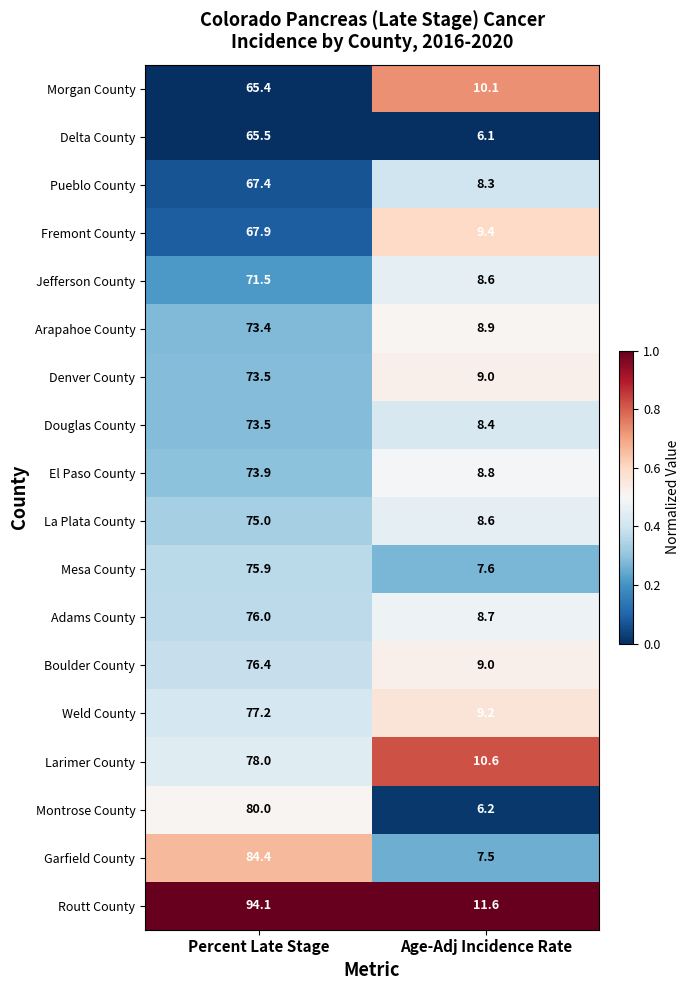

What is the sum of all Adams County values?

84.7